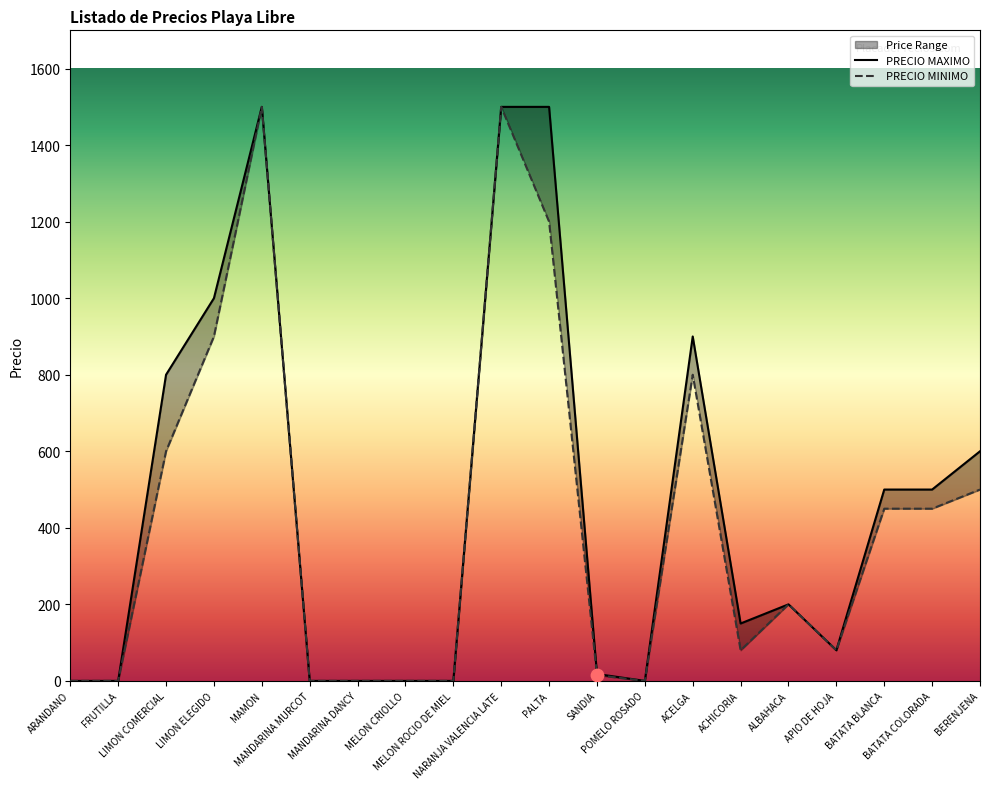

What are all the series names shown in the legend?

PRECIO MAXIMO, PRECIO MINIMO